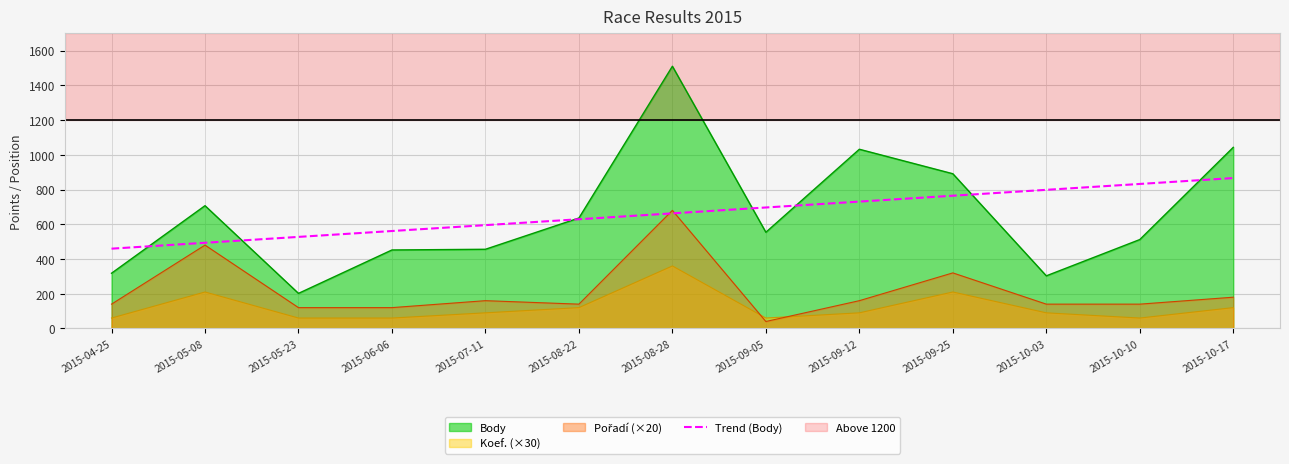

Approximately how many times larger is the value at 2015-09-05 compared to 2015-07-11?

1.2